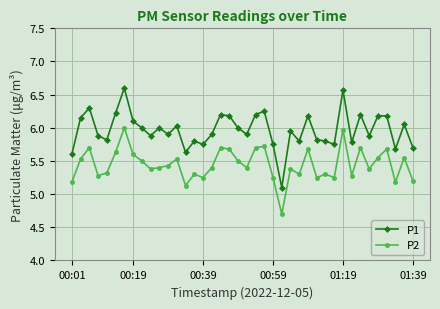

True or false: P2 and P1 intersect in this chart.

False